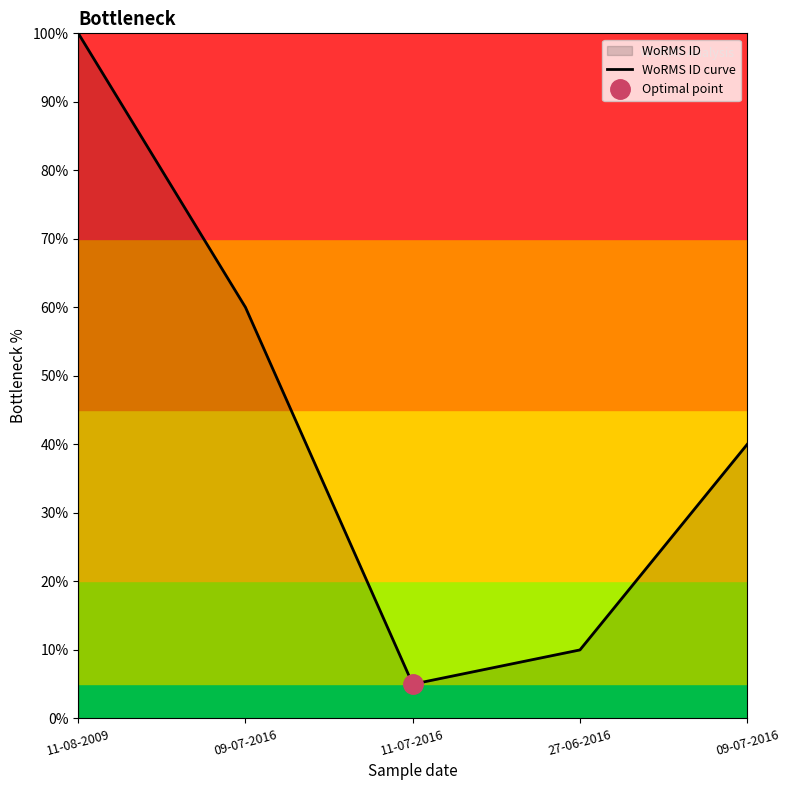

What is the ratio of the value at 11-07-2016 to the value at 11-08-2009?

0.1